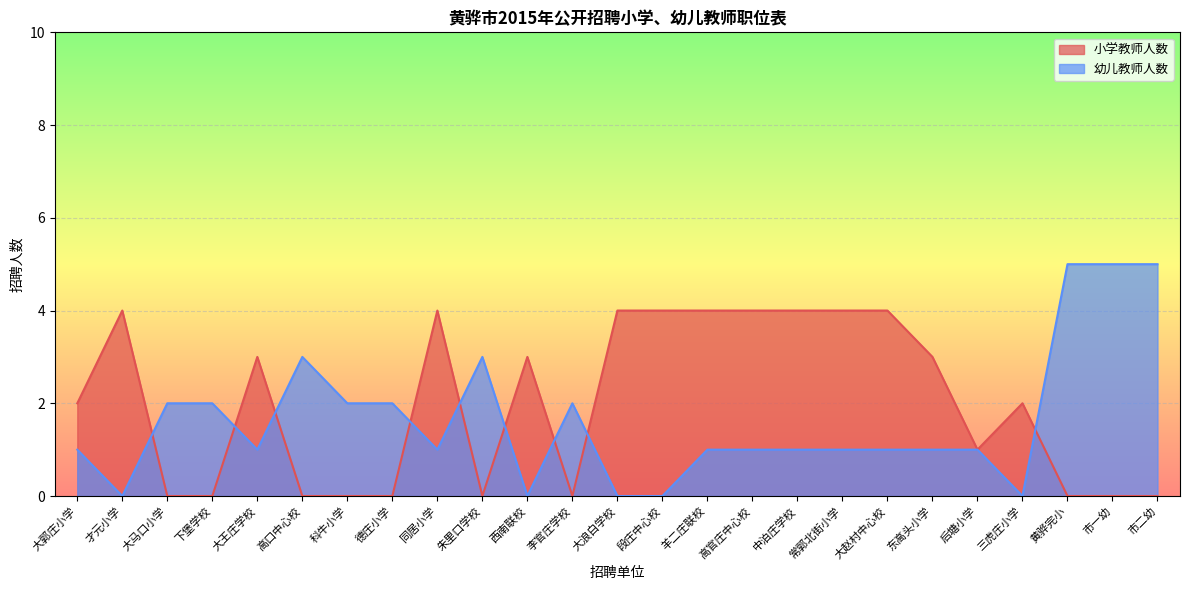

What is the greatest value displayed?

5